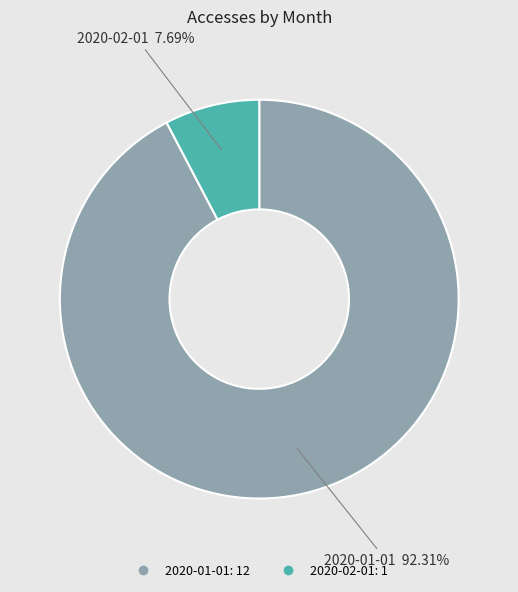

Combined, what portion of the pie is 2020-01-01 and 2020-02-01?

100.0%